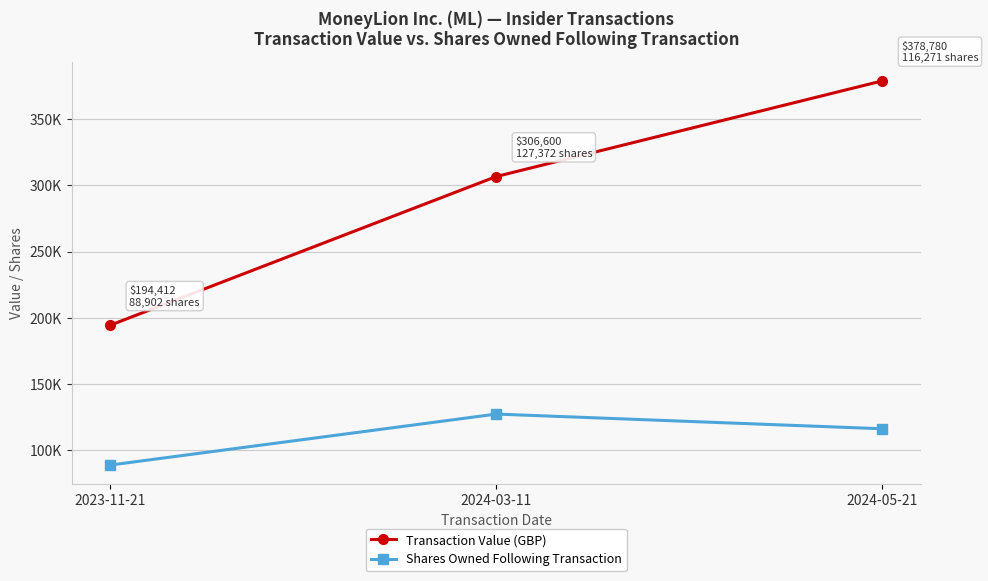

Is this an area chart (filled region under the line)?

No